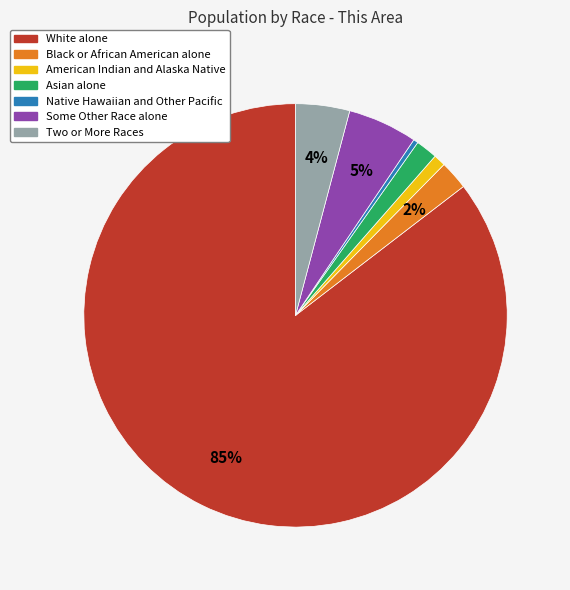

Is the sum of American Indian and Alaska Native and Two or More Races greater than half?

No